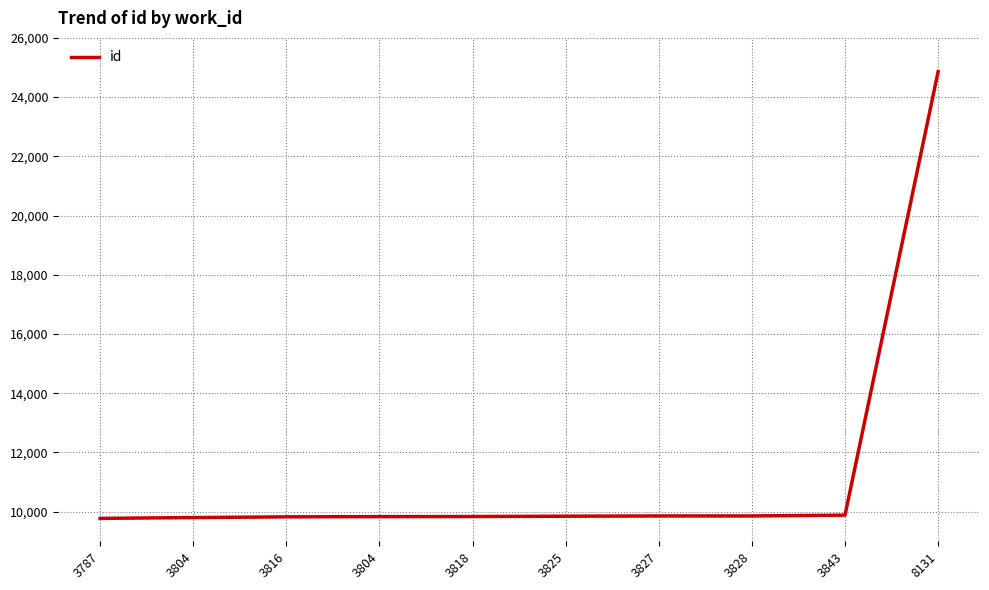

At which label does the data first exceed 9847?

3827